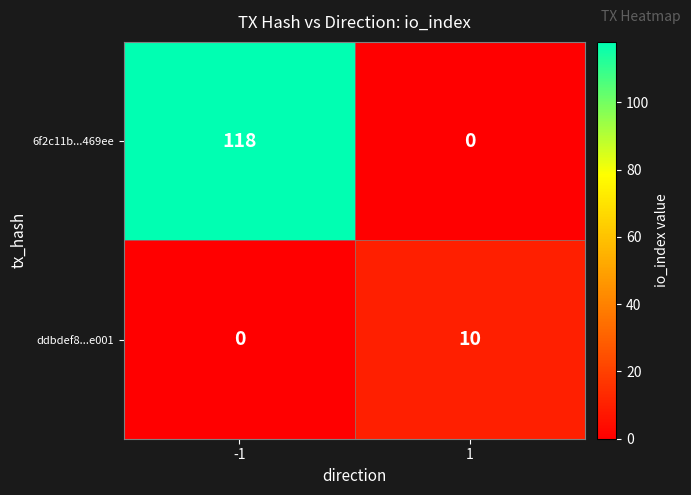

At which category is the sum across all series the highest?

-1